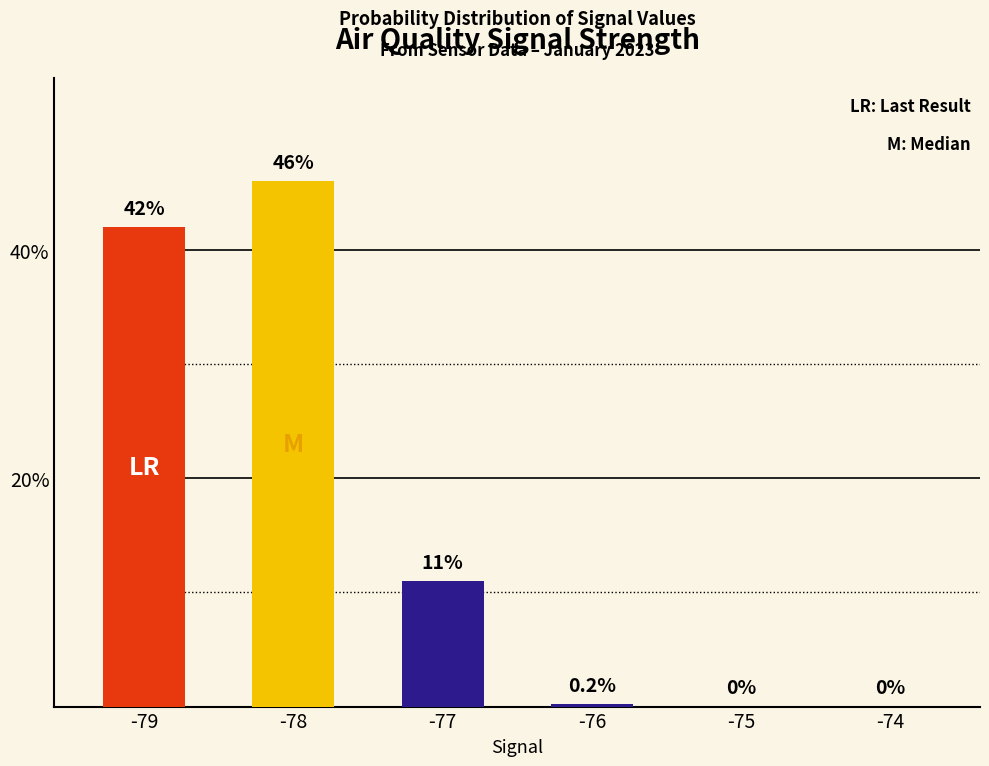

Is it true that the value at -78 is 46.0?

True